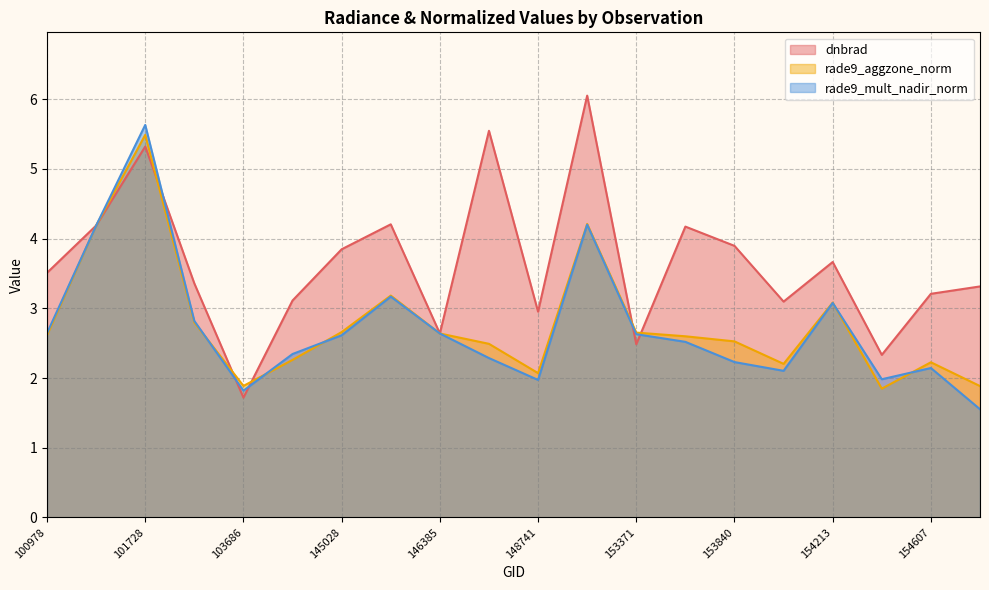

How many categories are shown in the chart?

20